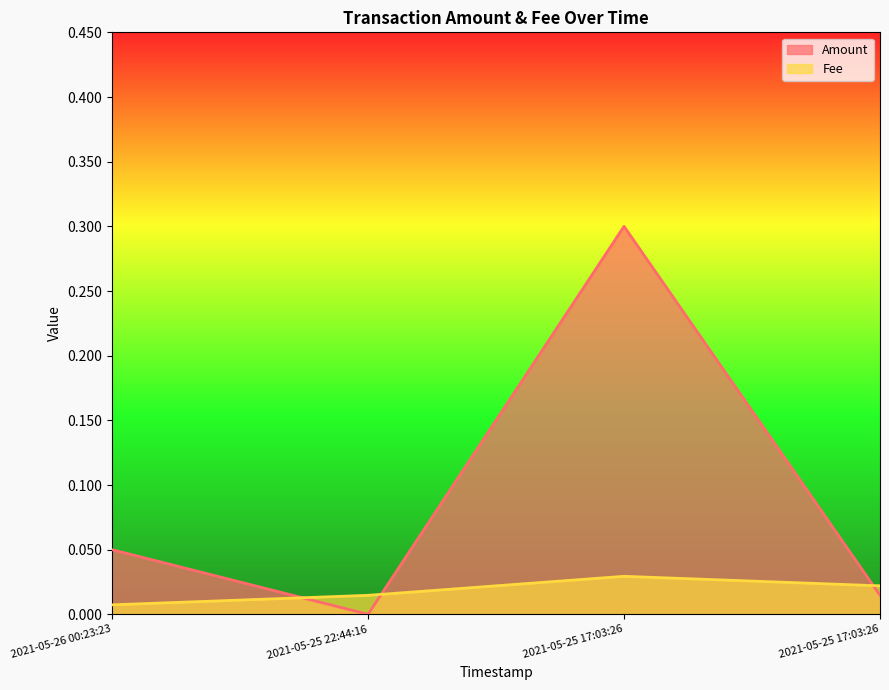

What is the value of the Amount point at the 1st from the left?

0.1